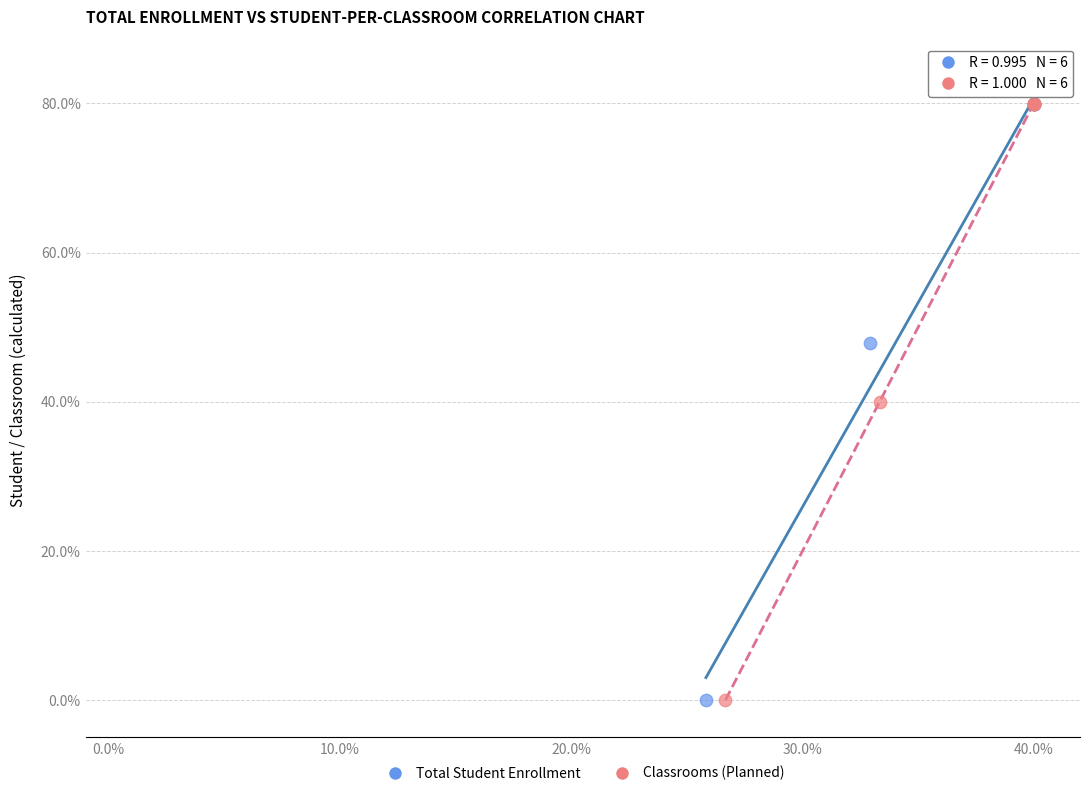

Which series has the largest Y range (max minus min)?

Classrooms (Planned)